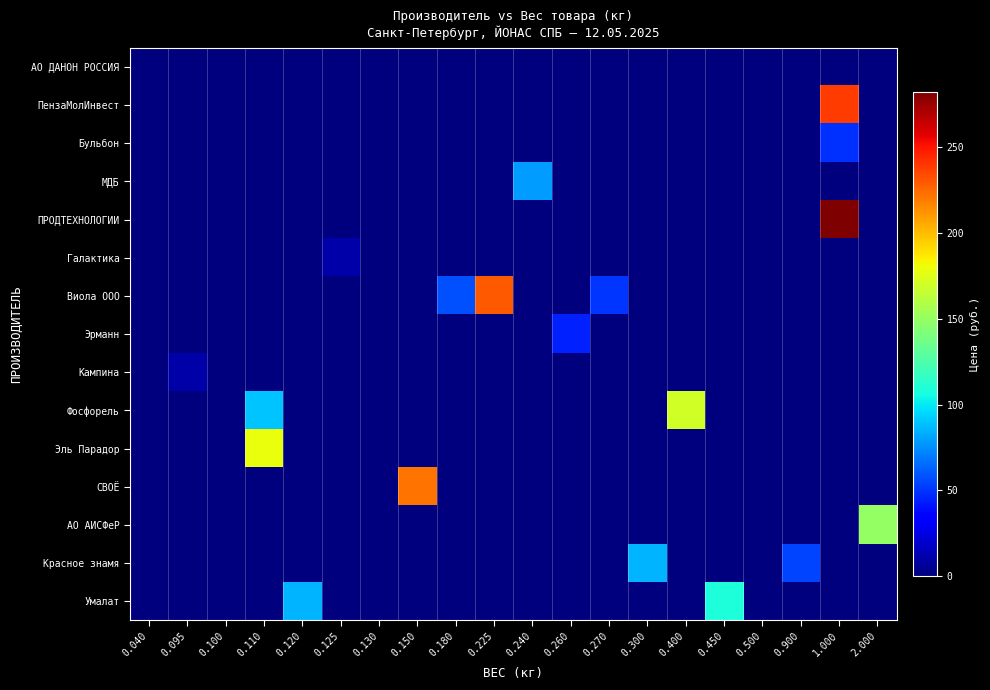

How many categories are shown in the chart?

20